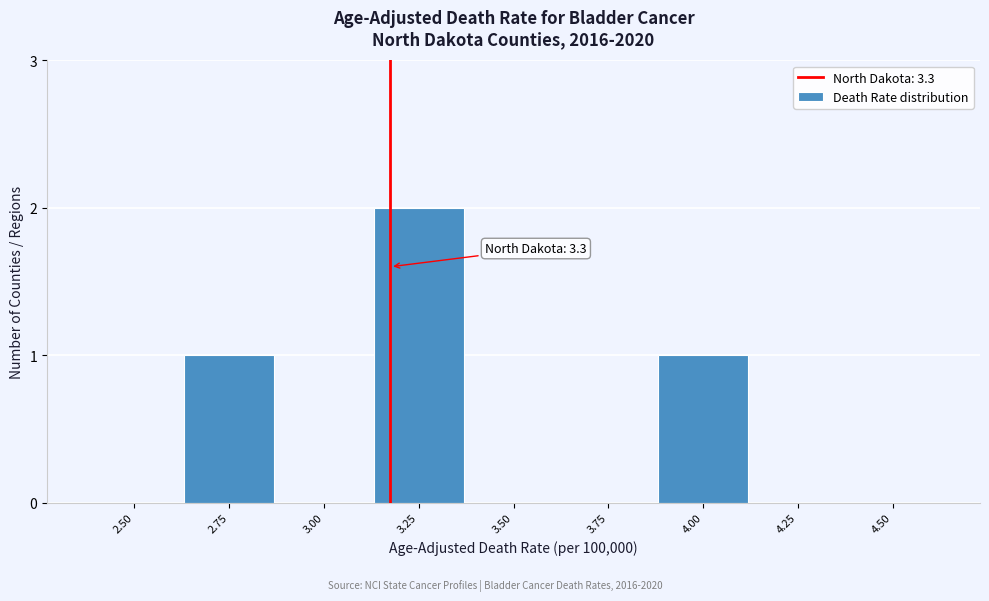

Reading left to right, extract all data points from this chart.

2.50=0	2.75=1	3.00=0	3.25=2	3.50=0	3.75=0	4.00=1	4.25=0	4.50=0